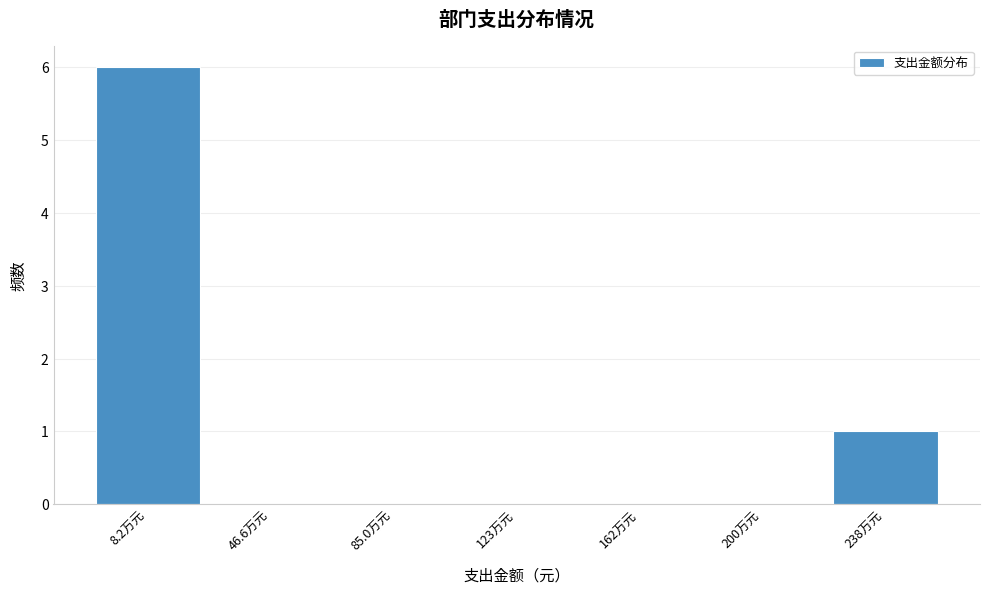

Reading left to right, extract all data points from this chart.

8.2万元=6	46.6万元=0	85.0万元=0	123万元=0	162万元=0	200万元=0	238万元=1